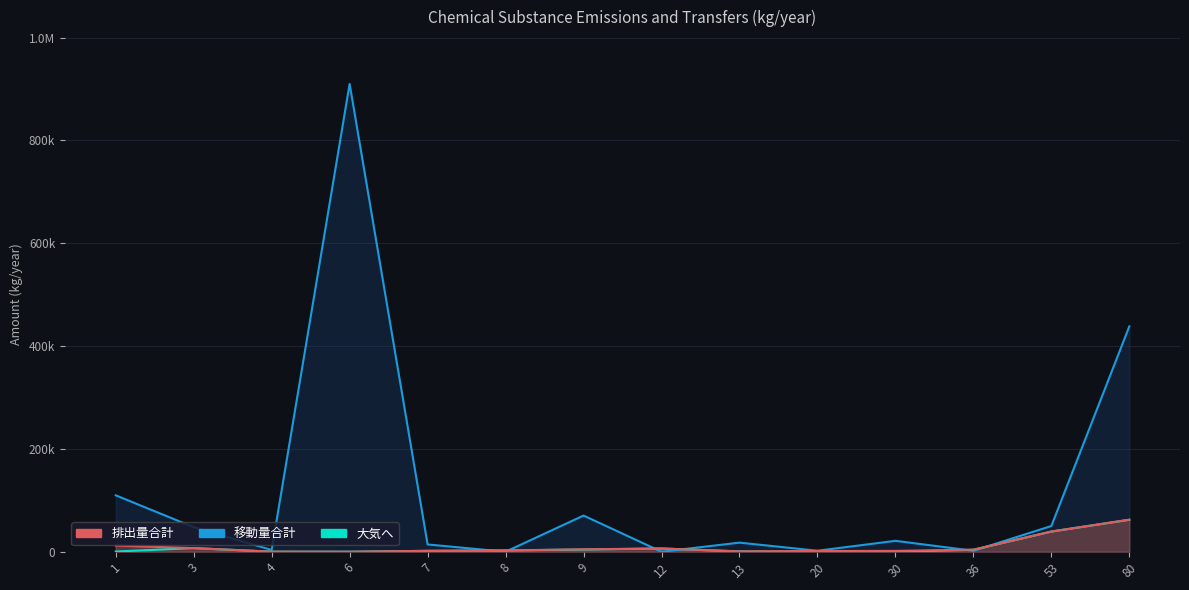

At which label is 排出量合計 closest to 31181?

53